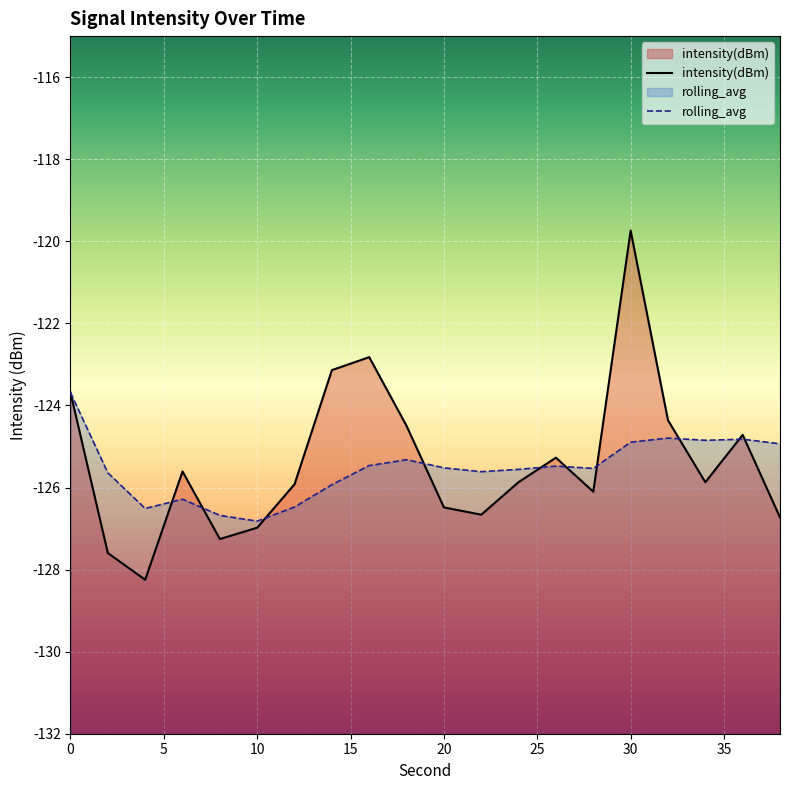

The value of intensity(dBm) at 8 is -70.1. True or false?

False